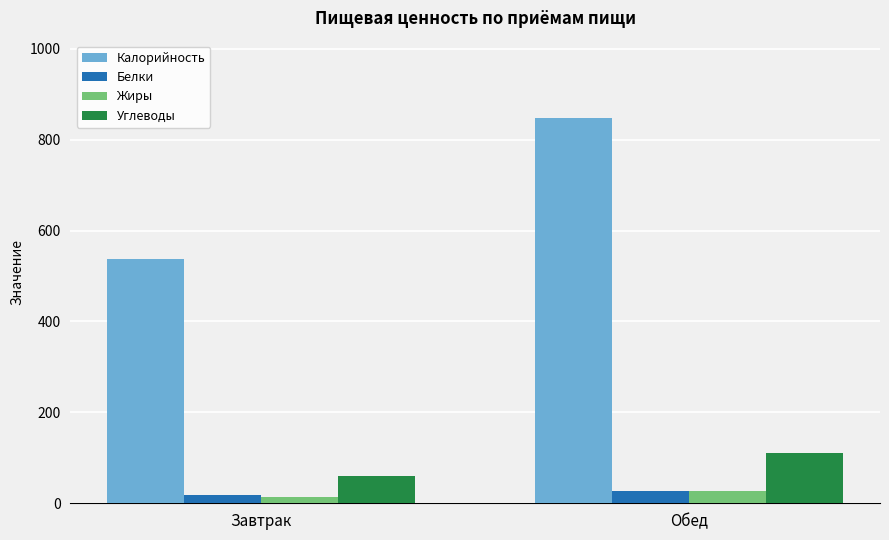

Read the Калорийность value at Завтрак.

536.5